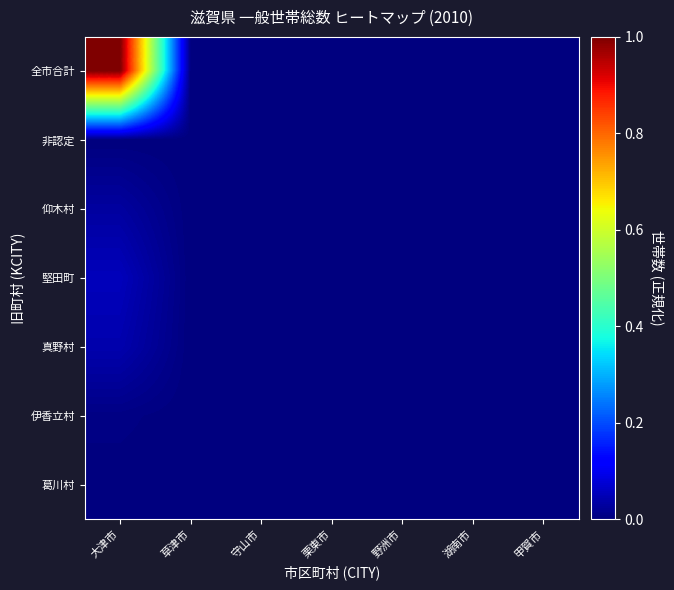

Which has a higher value, 草津市 or 甲賀市?

草津市